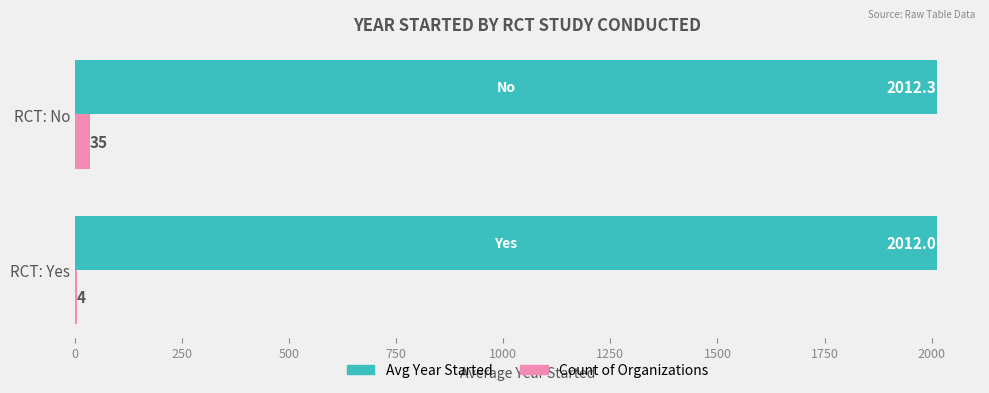

The Count of Organizations series shows 4.0 at RCT: Yes. True or false?

True